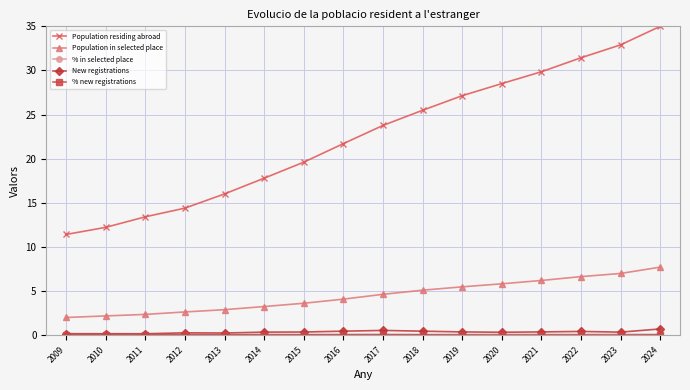

Is the value of Population in selected place at 2020 greater than the value of Population residing abroad at 2017?

No